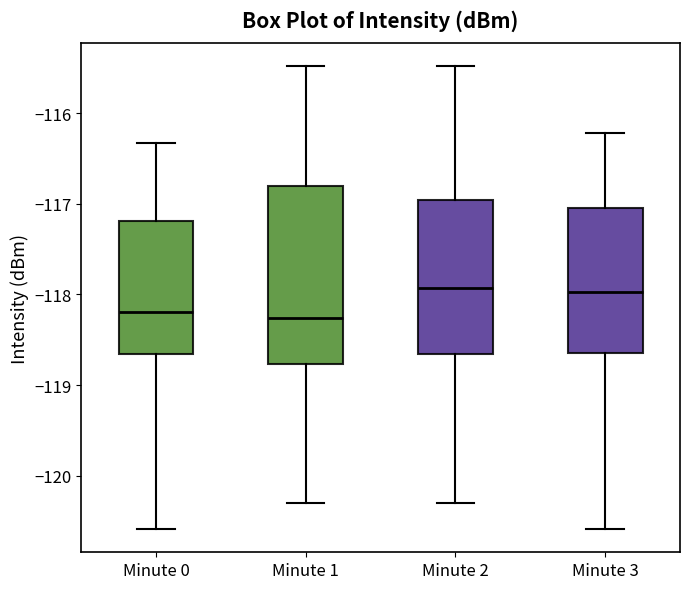

Reading left to right, read every box against the y-axis: the position of its median line, the range the box covers, and the ends of its whiskers. The values are not printed on the chart, so give them approximately, as read against the axis.

Minute 0: median -118.2, box -118.7 to -117.2, whiskers -120.6 to -116.3
Minute 1: median -118.3, box -118.8 to -116.8, whiskers -120.3 to -115.5
Minute 2: median -117.9, box -118.7 to -117.0, whiskers -120.3 to -115.5
Minute 3: median -118.0, box -118.6 to -117.0, whiskers -120.6 to -116.2